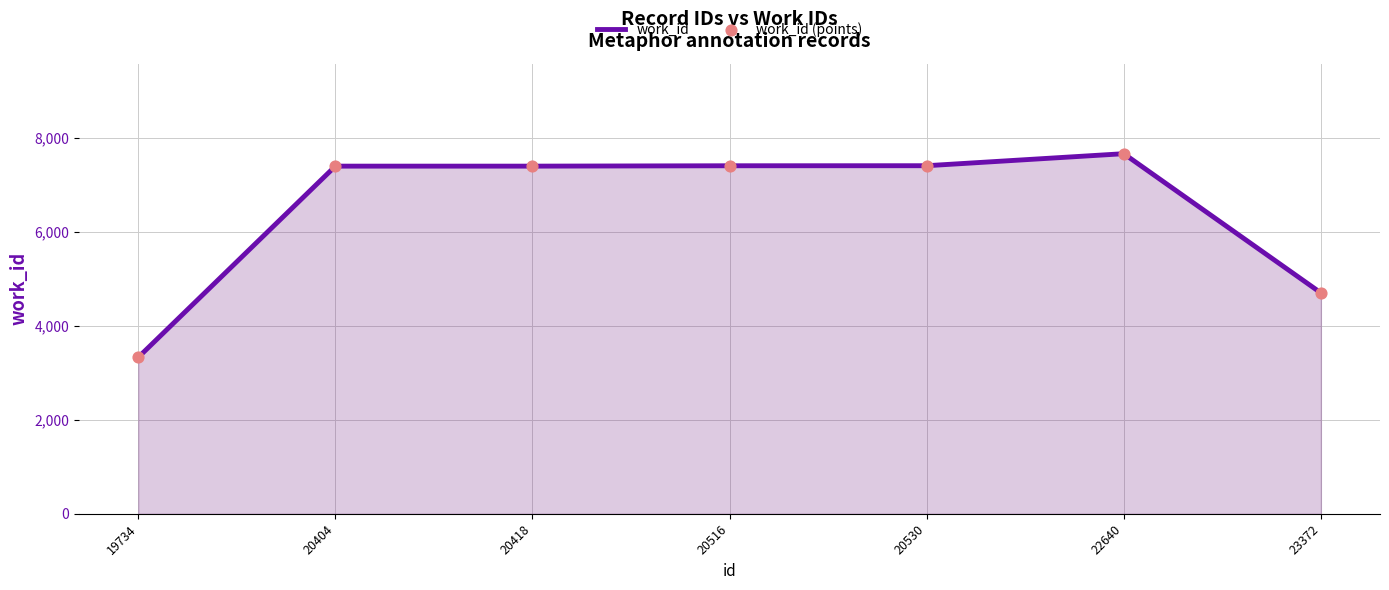

What is the approximate value at 20418, to the nearest 100?

7400